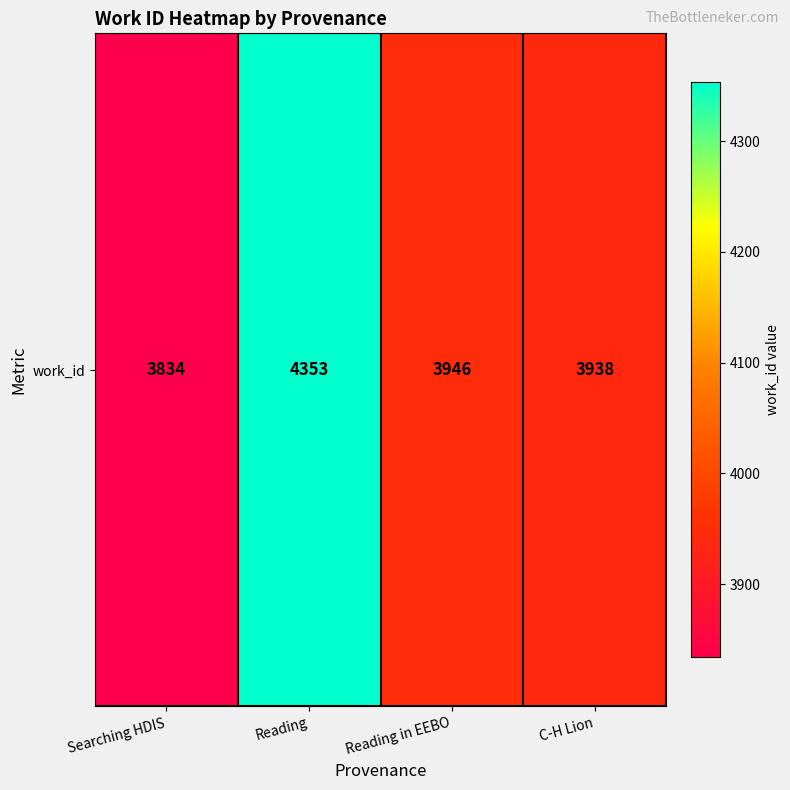

Between C-H Lion and Reading in EEBO, which is larger?

Reading in EEBO